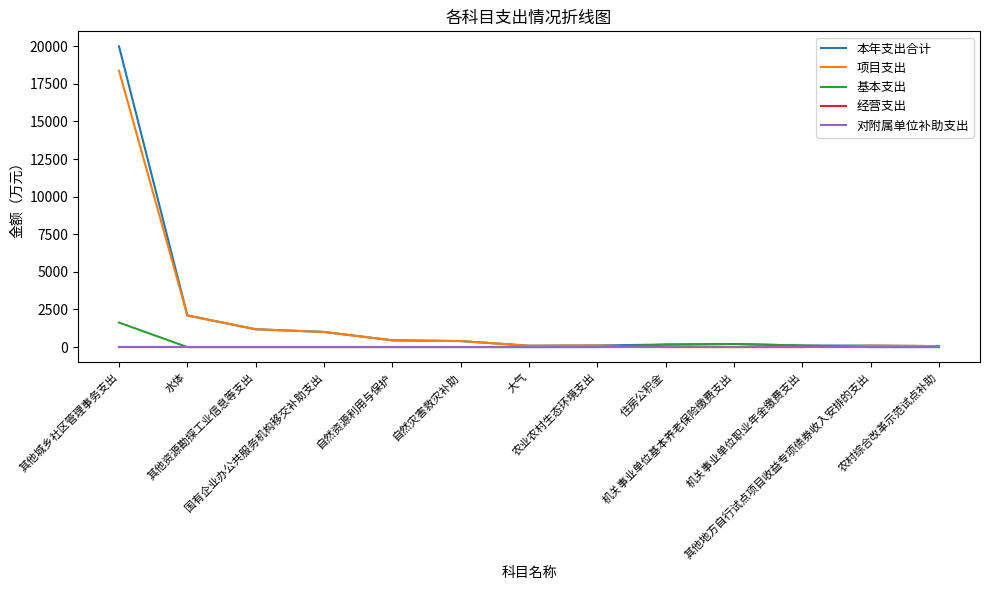

Reading right to left, extract all data points from this chart.

本年支出合计: 农村综合改革示范试点补助=65.0	其他地方自行试点项目收益专项债券收入安排的支出=100.0	机关事业单位职业年金缴费支出=102.7	机关事业单位基本养老保险缴费支出=206.1	住房公积金=167.6	农业农村生态环境支出=109.0	大气=92.0	自然灾害救灾补助=399.7	自然资源利用与保护=450.0	国有企业办公共服务机构移交补助支出=1006.0	其他资源勘探工业信息等支出=1185.2	水体=2101.8	其他城乡社区管理事务支出=19986.2
项目支出: 农村综合改革示范试点补助=65.0	其他地方自行试点项目收益专项债券收入安排的支出=100.0	机关事业单位职业年金缴费支出=0.0	机关事业单位基本养老保险缴费支出=0.0	住房公积金=0.0	农业农村生态环境支出=109.0	大气=92.0	自然灾害救灾补助=399.7	自然资源利用与保护=450.0	国有企业办公共服务机构移交补助支出=1006.0	其他资源勘探工业信息等支出=1185.2	水体=2101.8	其他城乡社区管理事务支出=18358.4
基本支出: 农村综合改革示范试点补助=0.0	其他地方自行试点项目收益专项债券收入安排的支出=0.0	机关事业单位职业年金缴费支出=102.7	机关事业单位基本养老保险缴费支出=206.1	住房公积金=167.6	农业农村生态环境支出=0.0	大气=0.0	自然灾害救灾补助=0.0	自然资源利用与保护=0.0	国有企业办公共服务机构移交补助支出=0.0	其他资源勘探工业信息等支出=0.0	水体=0.0	其他城乡社区管理事务支出=1627.9
经营支出: 农村综合改革示范试点补助=0.0	其他地方自行试点项目收益专项债券收入安排的支出=0.0	机关事业单位职业年金缴费支出=0.0	机关事业单位基本养老保险缴费支出=0.0	住房公积金=0.0	农业农村生态环境支出=0.0	大气=0.0	自然灾害救灾补助=0.0	自然资源利用与保护=0.0	国有企业办公共服务机构移交补助支出=0.0	其他资源勘探工业信息等支出=0.0	水体=0.0	其他城乡社区管理事务支出=0.0
对附属单位补助支出: 农村综合改革示范试点补助=0.0	其他地方自行试点项目收益专项债券收入安排的支出=0.0	机关事业单位职业年金缴费支出=0.0	机关事业单位基本养老保险缴费支出=0.0	住房公积金=0.0	农业农村生态环境支出=0.0	大气=0.0	自然灾害救灾补助=0.0	自然资源利用与保护=0.0	国有企业办公共服务机构移交补助支出=0.0	其他资源勘探工业信息等支出=0.0	水体=0.0	其他城乡社区管理事务支出=0.0